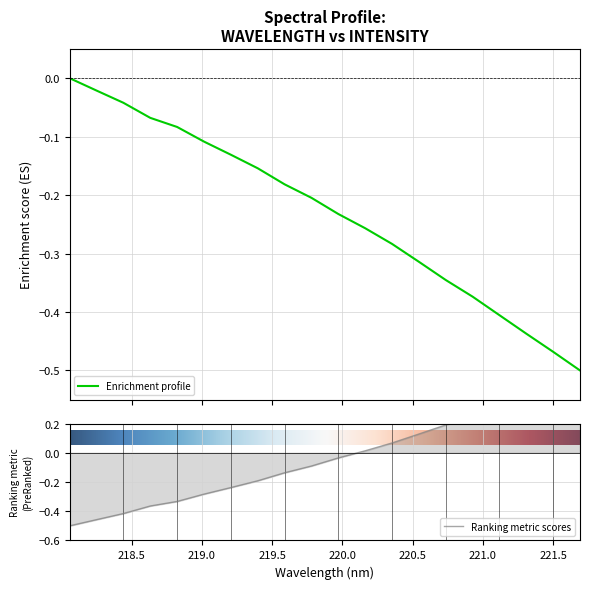

What is the label of the 12th point from the right?

219.589